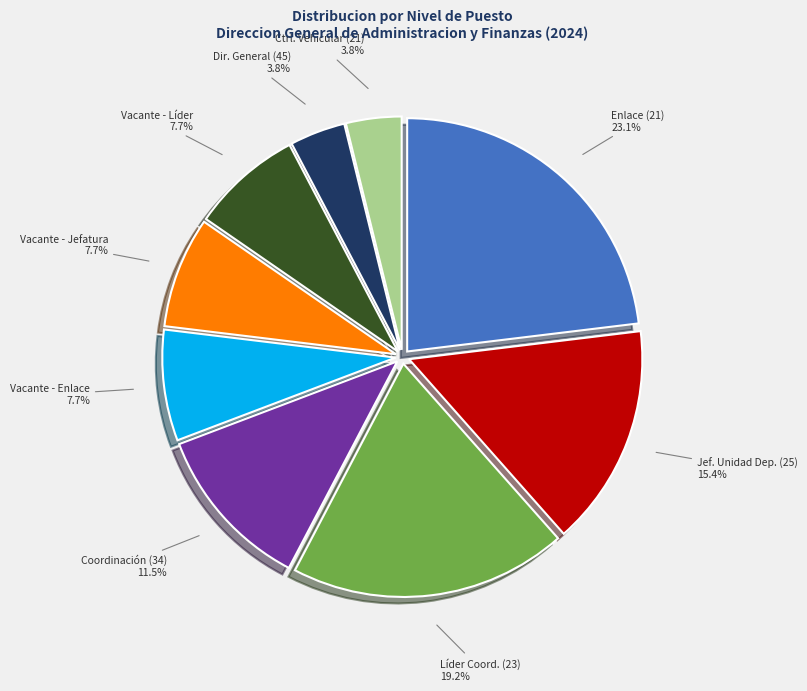

Does any single category account for the majority?

No